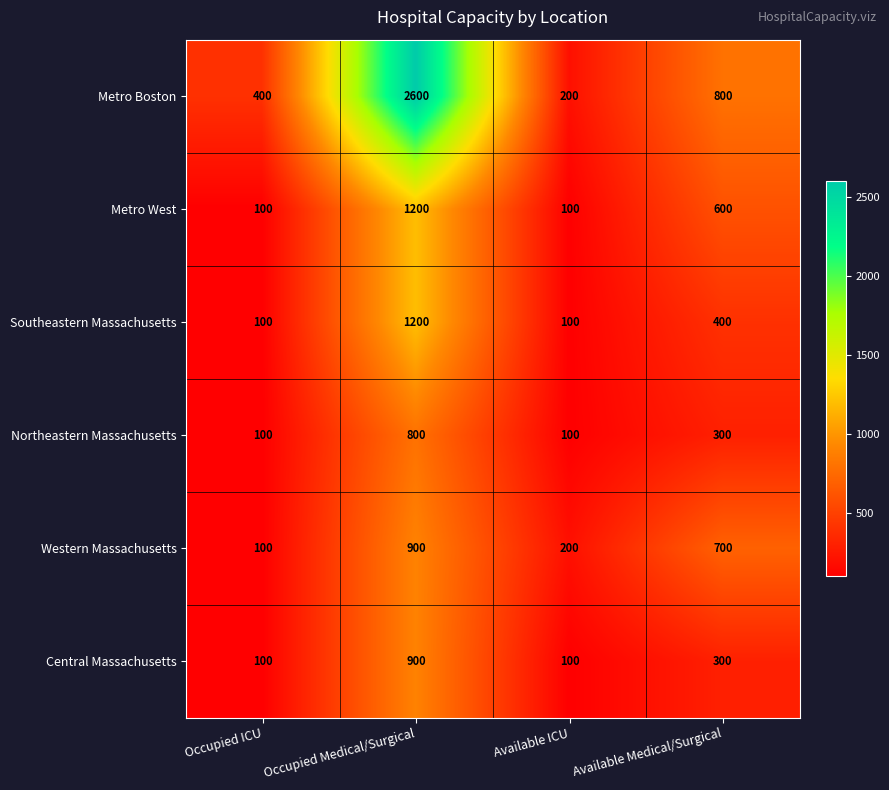

Is it true that Southeastern Massachusetts equals 100 at Available ICU?

True